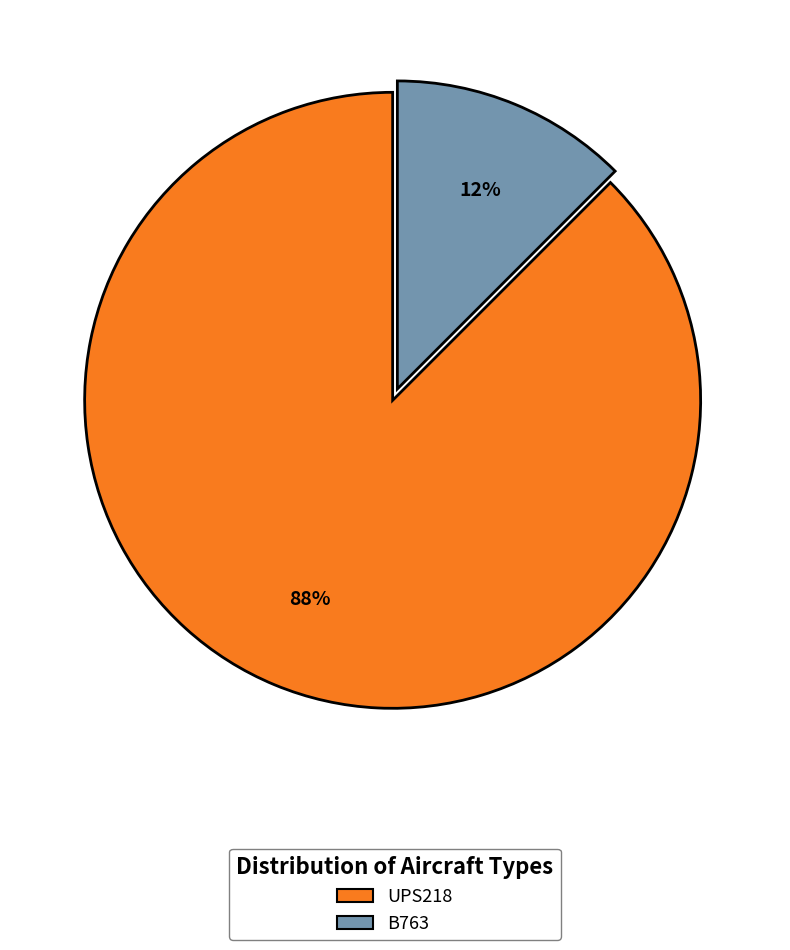

Which slice is the largest?

UPS218